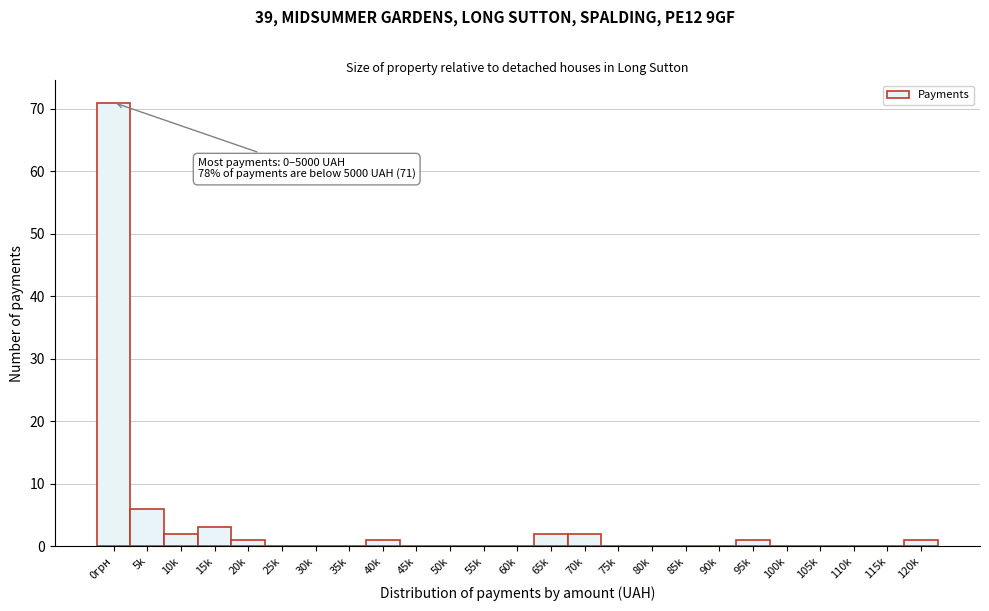

Reading left to right, transcribe all the data shown in this chart.

0грн=71	5k=6	10k=2	15k=3	20k=1	25k=0	30k=0	35k=0	40k=1	45k=0	50k=0	55k=0	60k=0	65k=2	70k=2	75k=0	80k=0	85k=0	90k=0	95k=1	100k=0	105k=0	110k=0	115k=0	120k=1